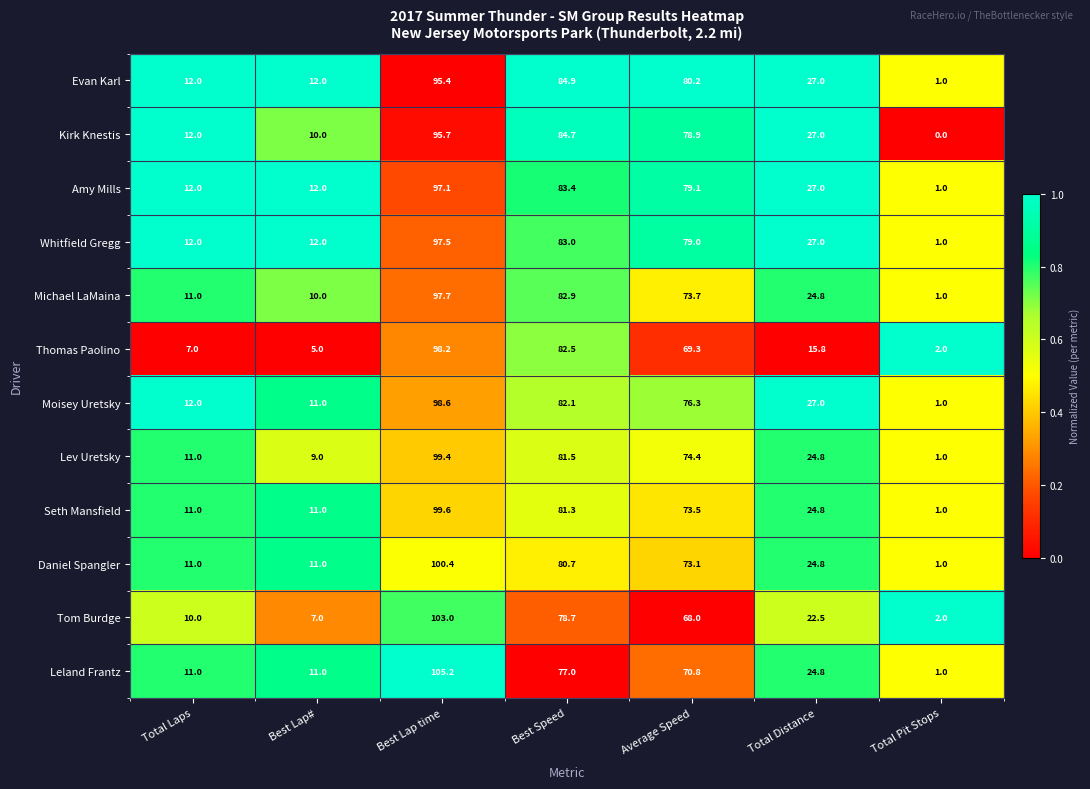

Which series has the largest total across all categories?

Evan Karl